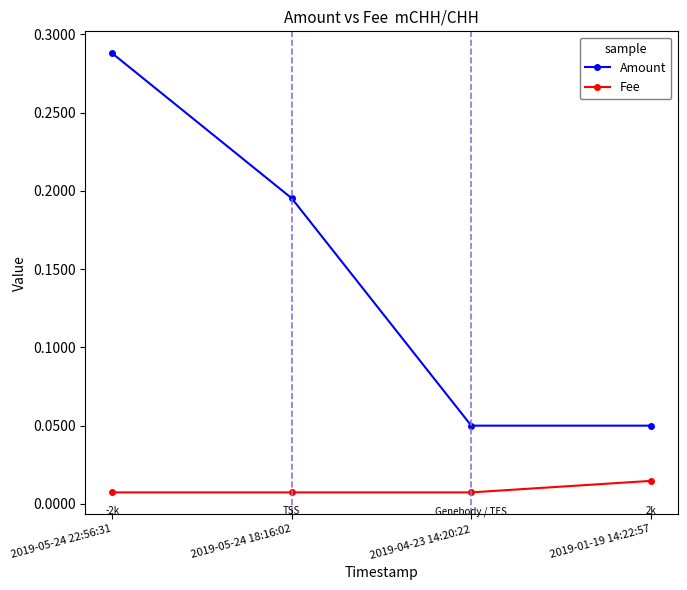

Which series has the largest total across all categories?

Amount